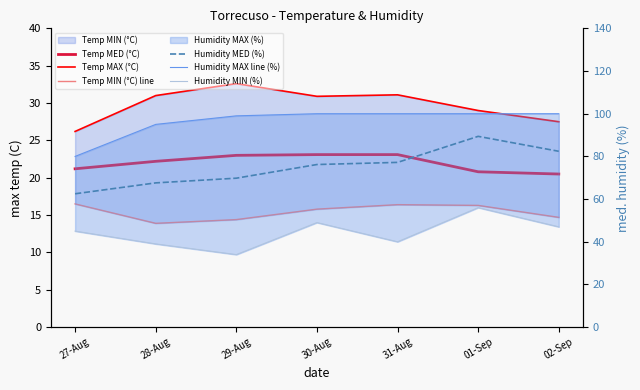

Reading left to right, list all the values displayed in this chart.

Temp MED (°C): 21.2	22.2	23.0	23.1	23.1	20.8	20.5
Temp MAX (°C): 26.2	31.0	32.6	30.9	31.1	29.0	27.5
Temp MIN (°C) line: 16.5	13.9	14.4	15.8	16.4	16.3	14.7
Humidity MED (%): 62.5	67.6	69.8	76.2	77.2	89.4	82.4
Humidity MAX line (%): 80.0	95.0	99.0	100.0	100.0	100.0	100.0
Humidity MIN (%): 45.0	39.0	34.0	49.0	40.0	56.0	47.0